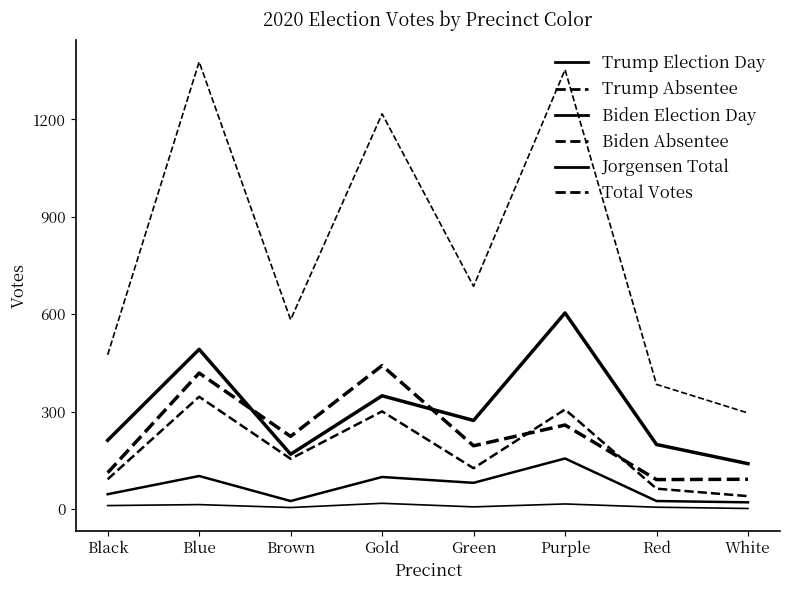

What position from the left is Brown?

3